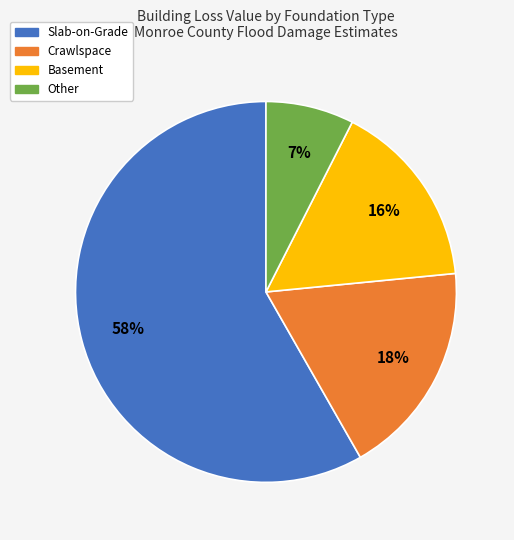

Does Slab-on-Grade account for over 50% of the chart?

Yes